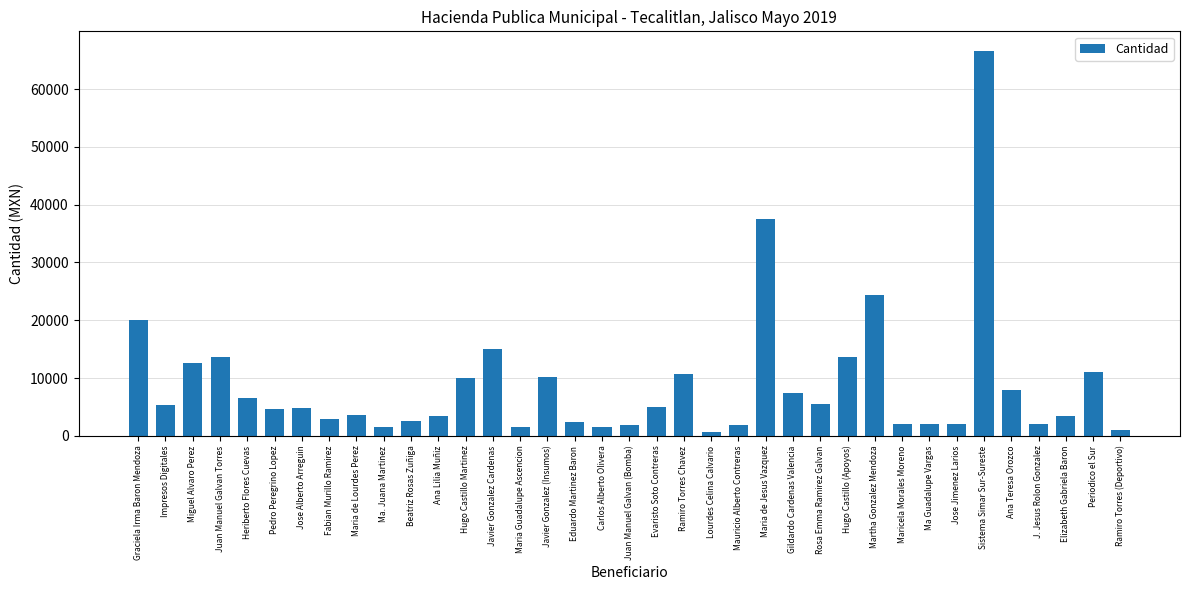

What is the greatest value displayed?

66655.3